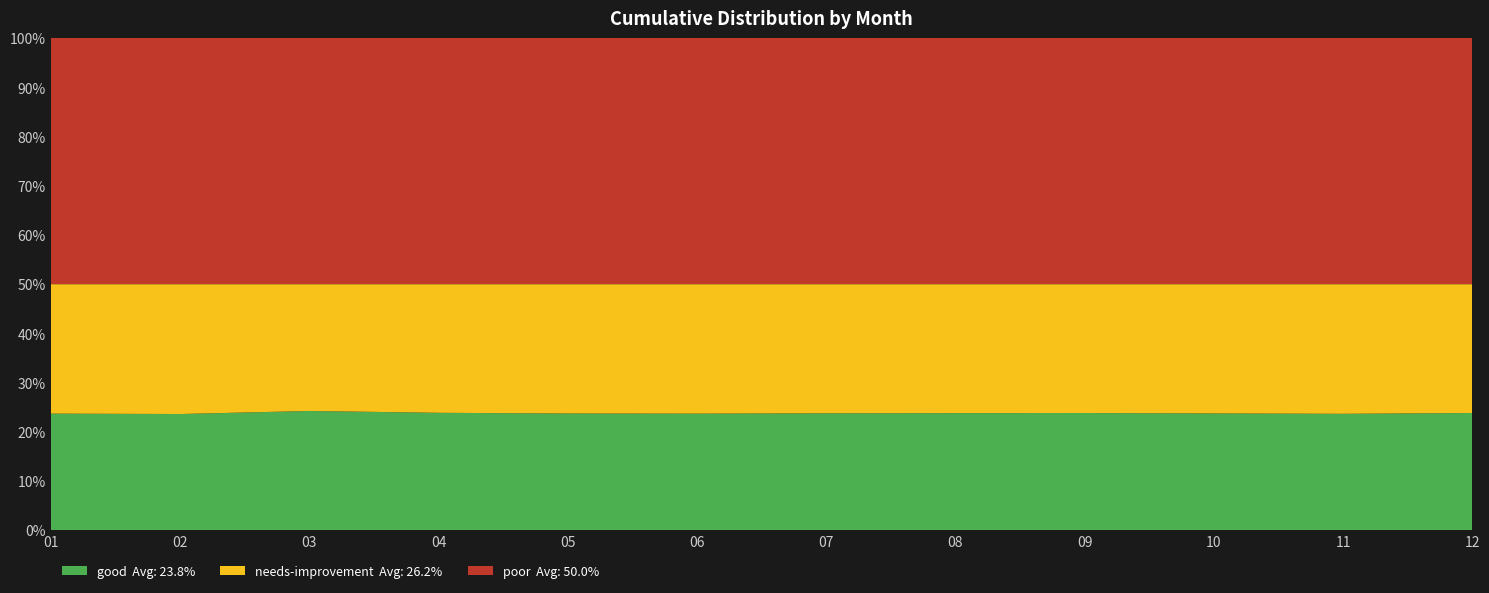

Reading right to left, extract all data points from this chart.

good: 54580	47991	47689	43885	45751	44822	44833	48031	49503	63051	48661	57729
needs-improvement: 59913	53404	52730	48205	50330	49459	49738	53170	54198	67001	54347	64047
poor: 114493	101395	100419	92090	96081	94281	94571	101201	103701	130052	103008	121776